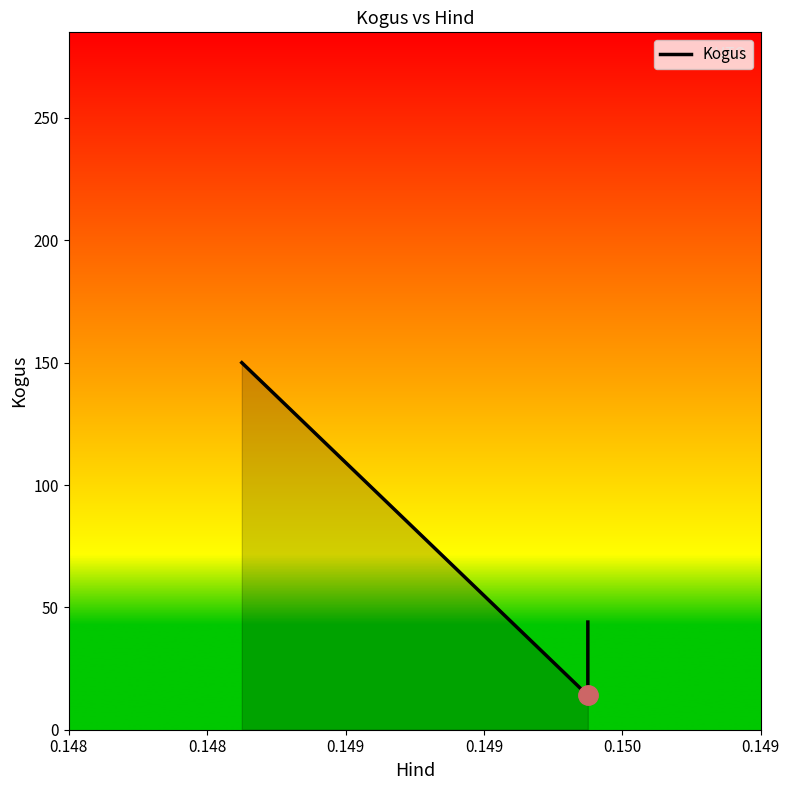

How many interior local valleys (lower than both neighbors) does the data have?

1